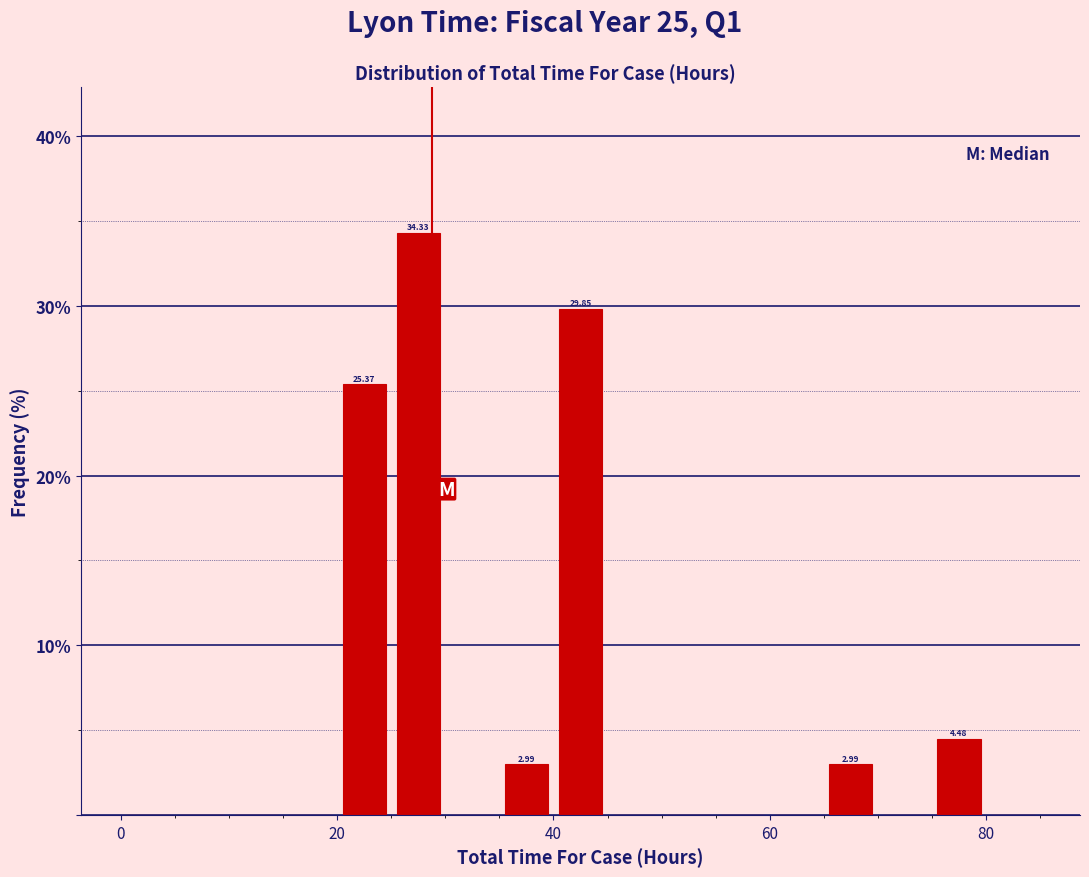

Around what value on the x-axis is the tallest bar? Give the approximate position of its centre, as read against the axis.

28